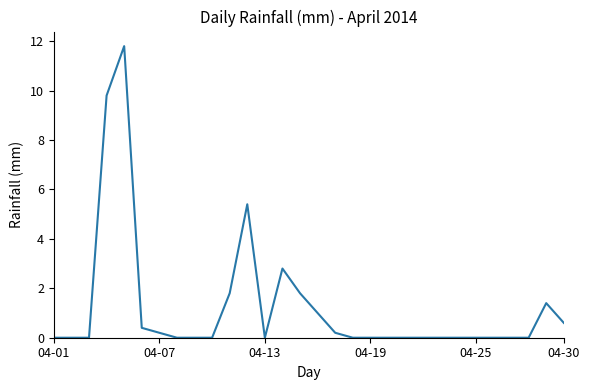

What is the difference between the maximum and minimum values?

11.8